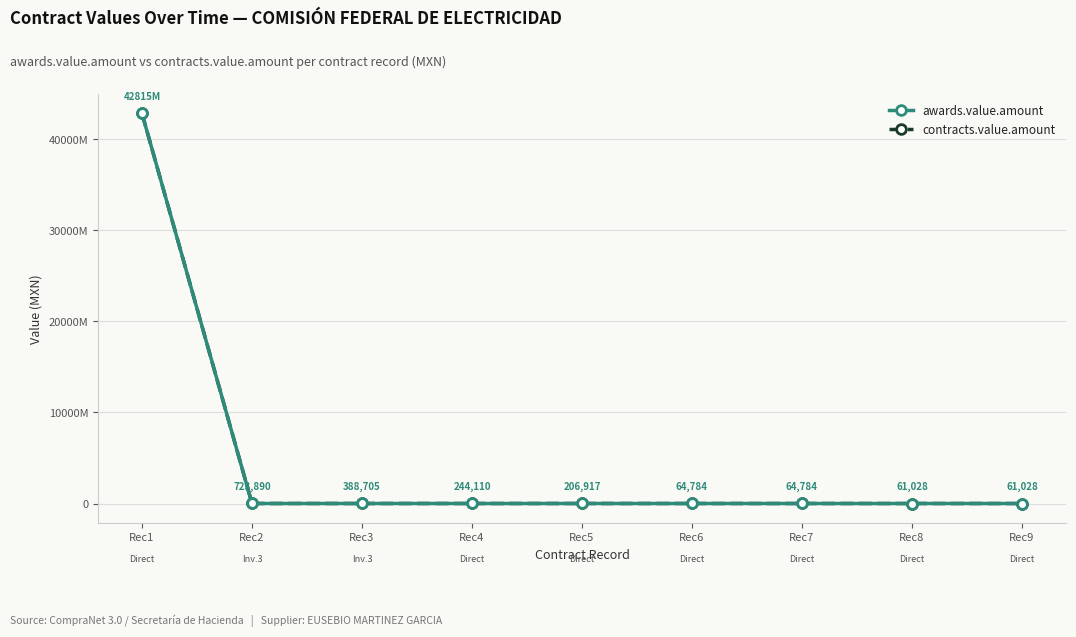

Is this an area chart (filled region under the line)?

No